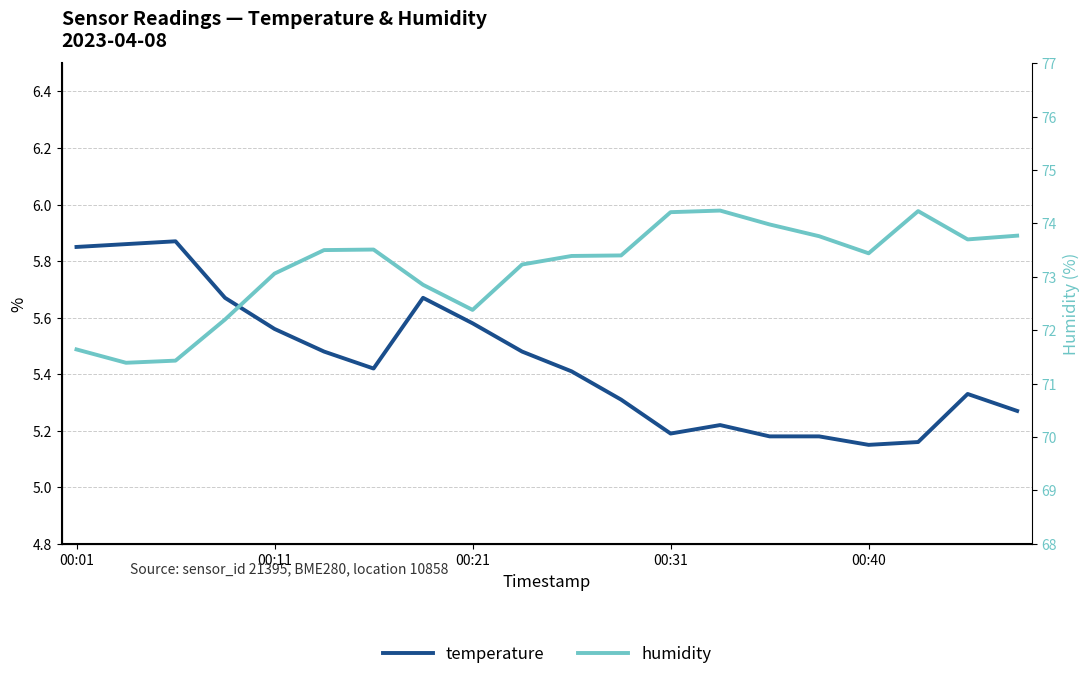

True or false: temperature has more than 1 interior local peaks.

True